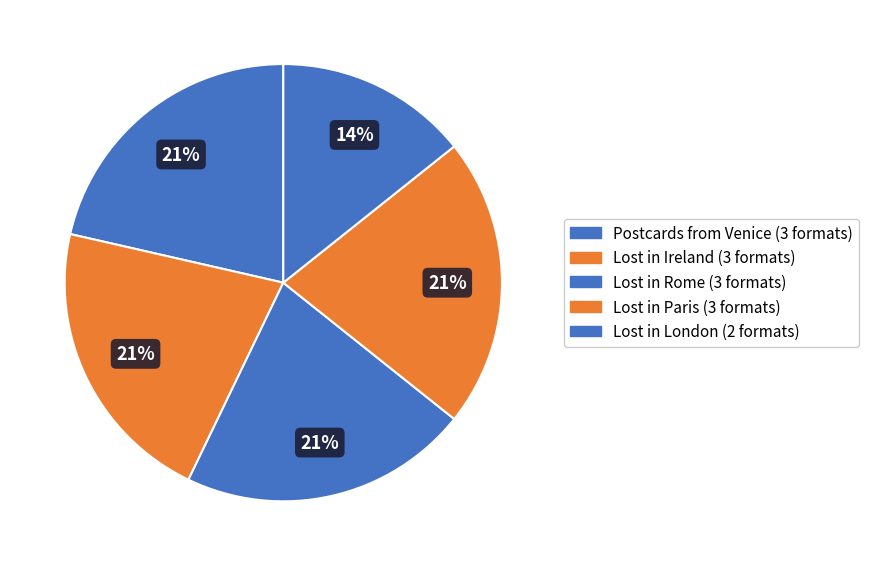

What is the change in value from Lost in Rome to Lost in London?

-1